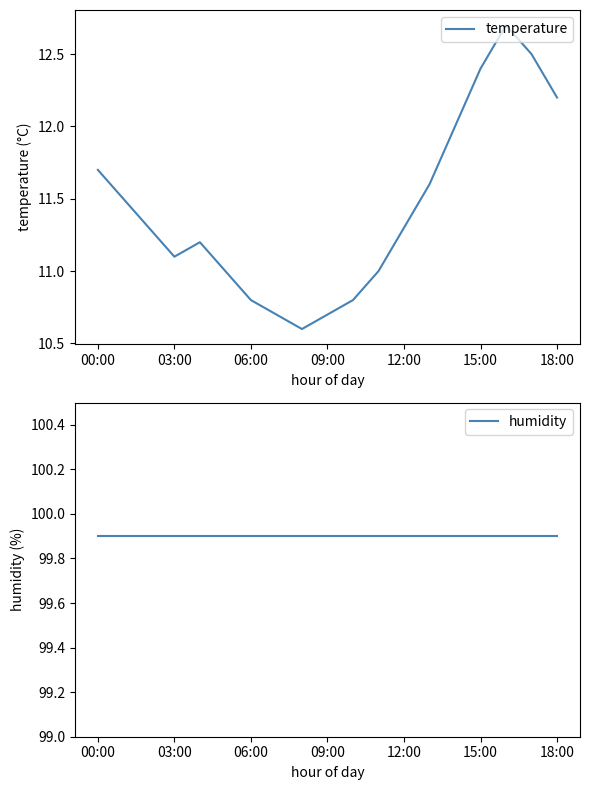

True or false: humidity and temperature intersect in this chart.

False